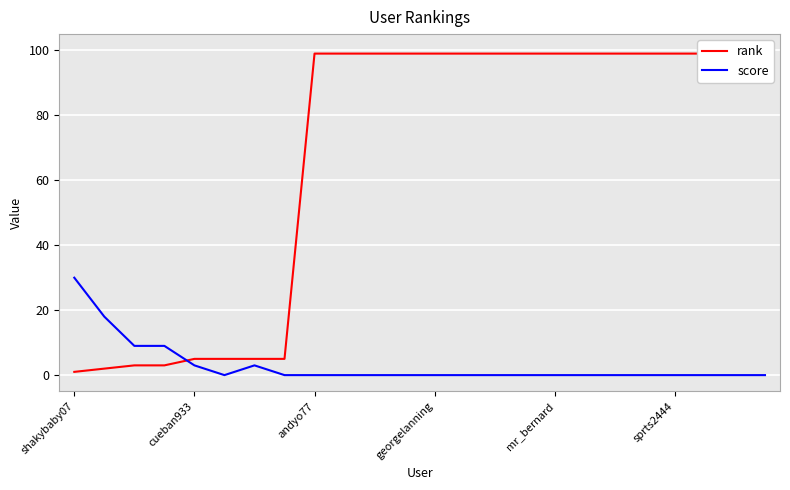

At how many categories does at least one series exceed 48?

16